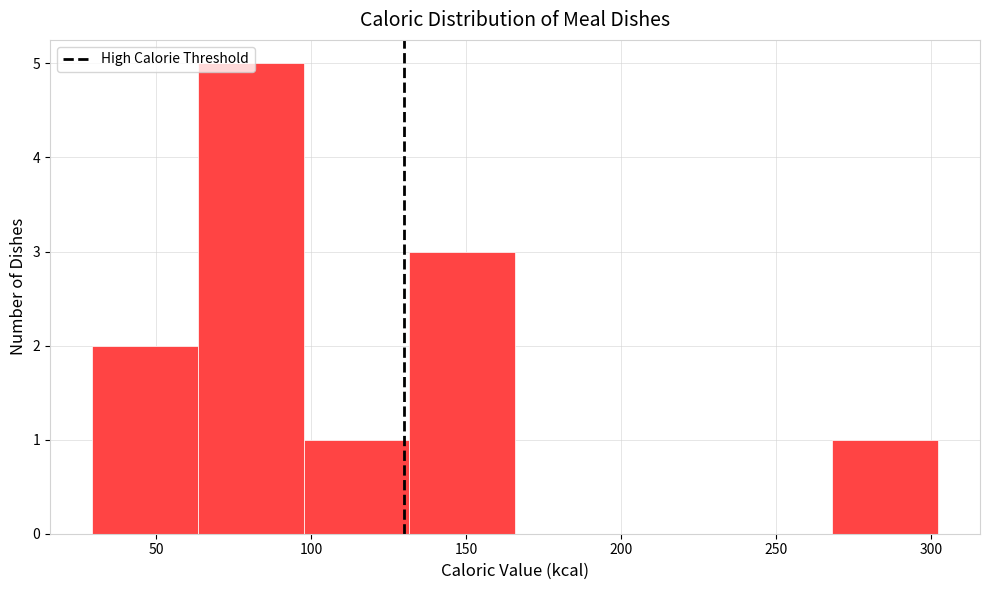

Reading left to right, transcribe this chart: for each bar, give the range it covers on the x-axis and its height. Neither the bar edges nor the heights are printed on the chart, so give them approximately, as read against the axes.

30 to 65: 2
65 to 100: 5
100 to 130: 1
130 to 165: 3
165 to 200: 0
200 to 235: 0
235 to 270: 0
270 to 300: 1